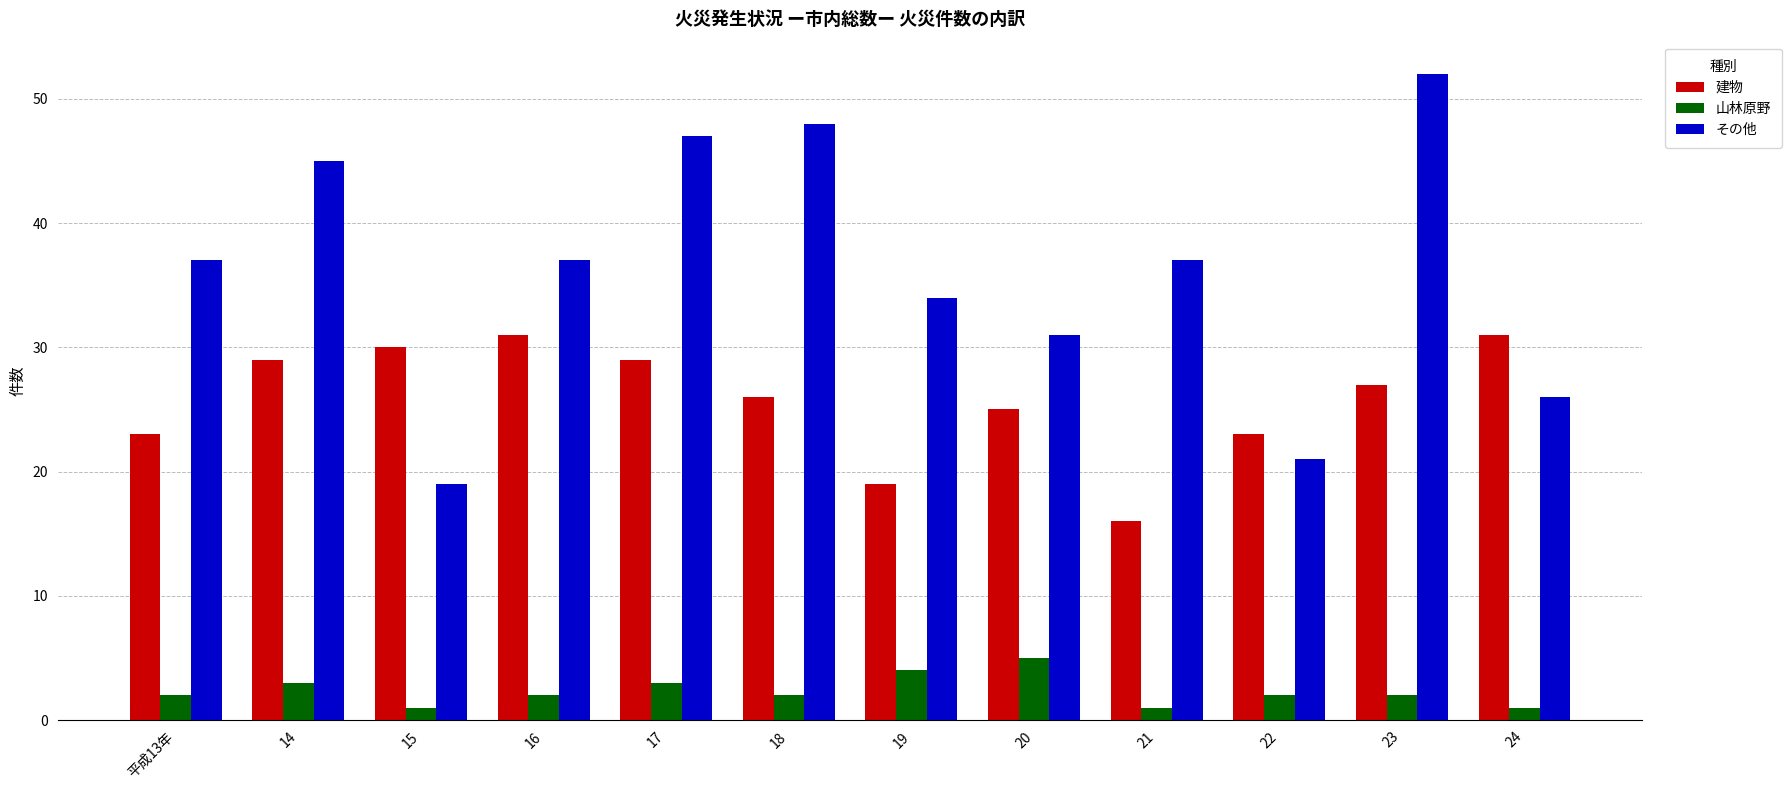

What is the difference between the second highest and minimum values in the その他 series?

29